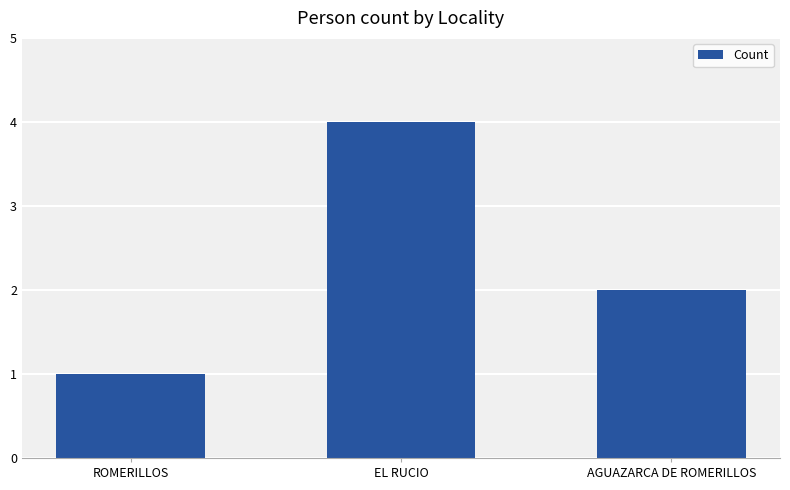

How many distinct data groups are displayed?

1